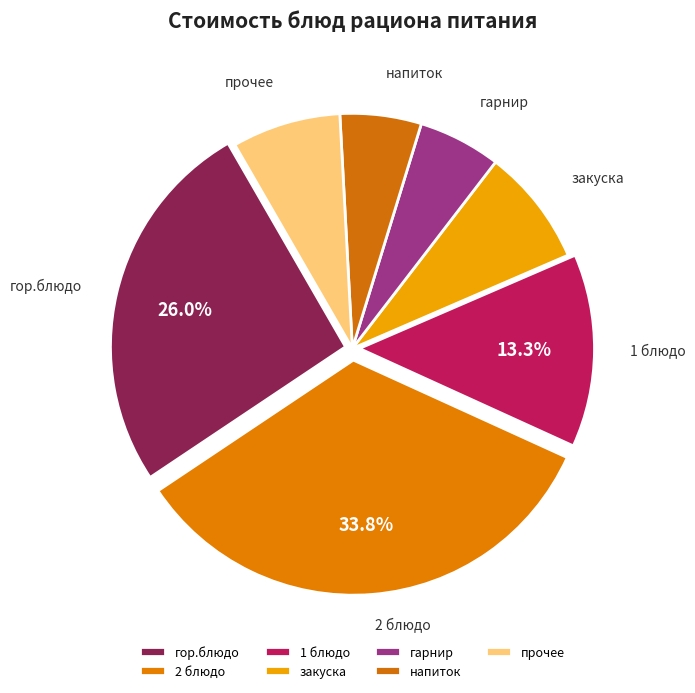

To the nearest percent, what percentage of the pie is закуска?

8%